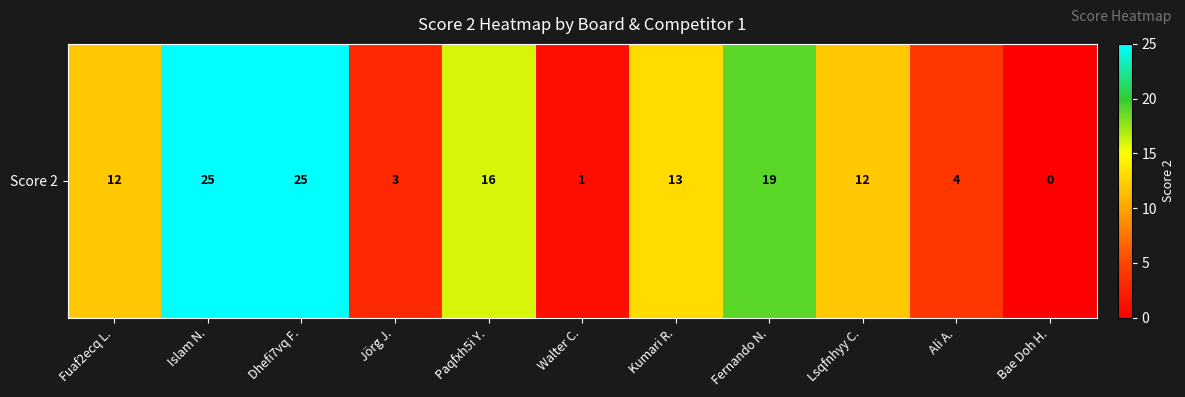

What is the sum of the values at Dhefi7vq F. and Lsqfnhyy C.?

37